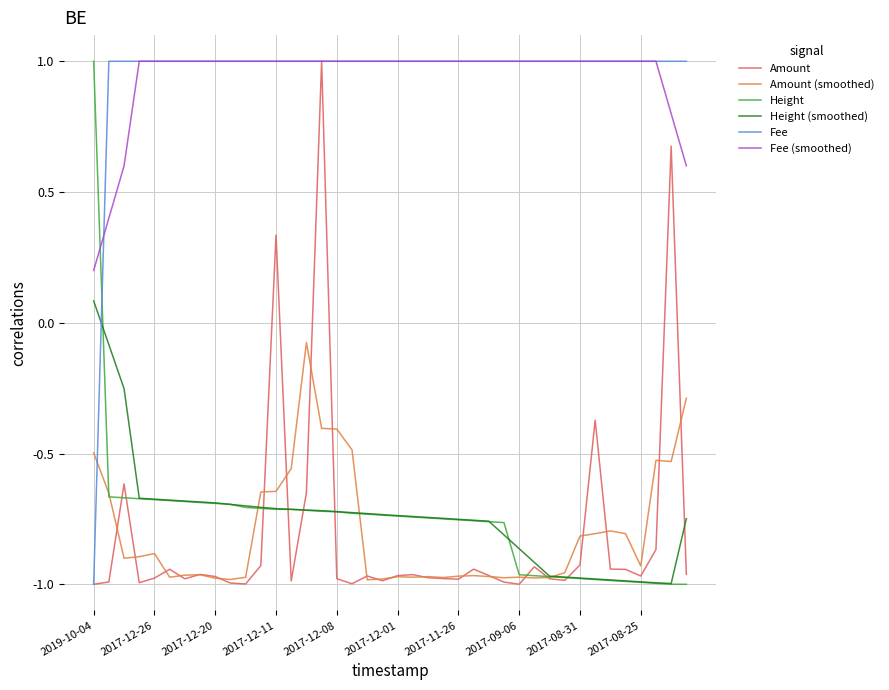

How many Fee values are between 1 and 2?

39